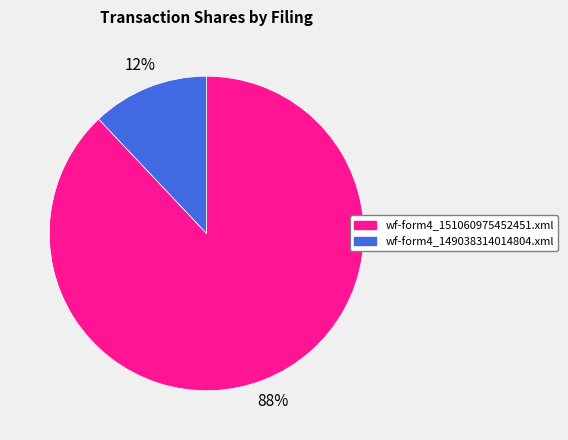

To the nearest percent, what is the difference between the largest and smallest slice percentages?

76%